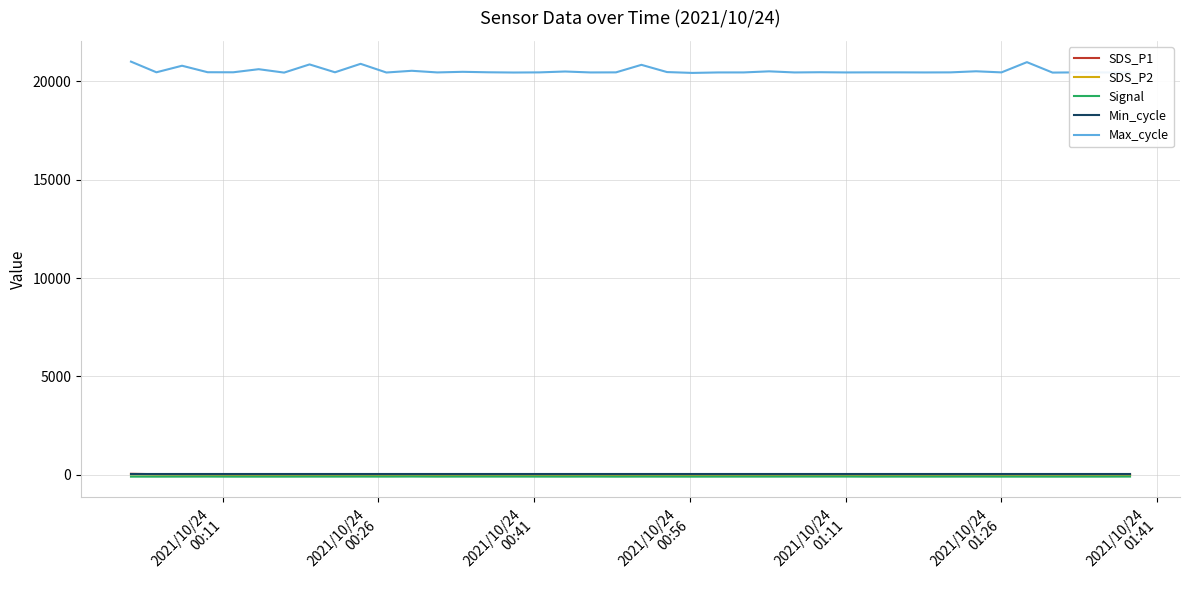

What is the greatest value displayed?

20999.0